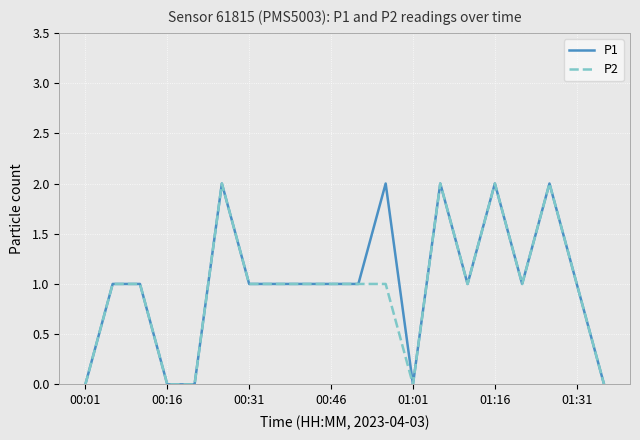

What are all the series names shown in the legend?

P1, P2